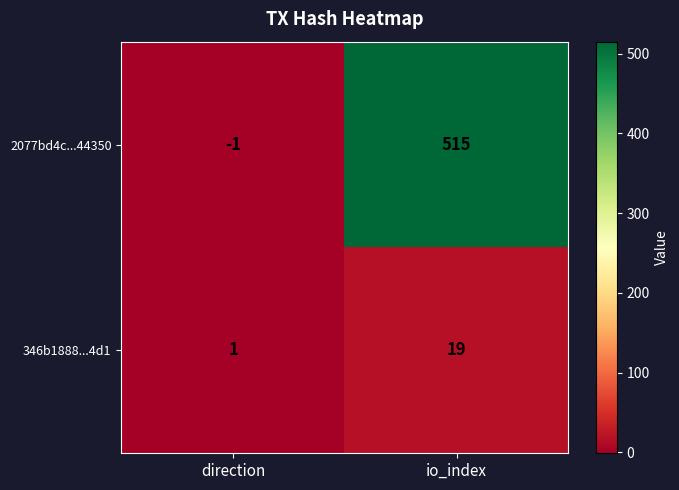

Which label corresponds to the smallest value in the chart?

direction